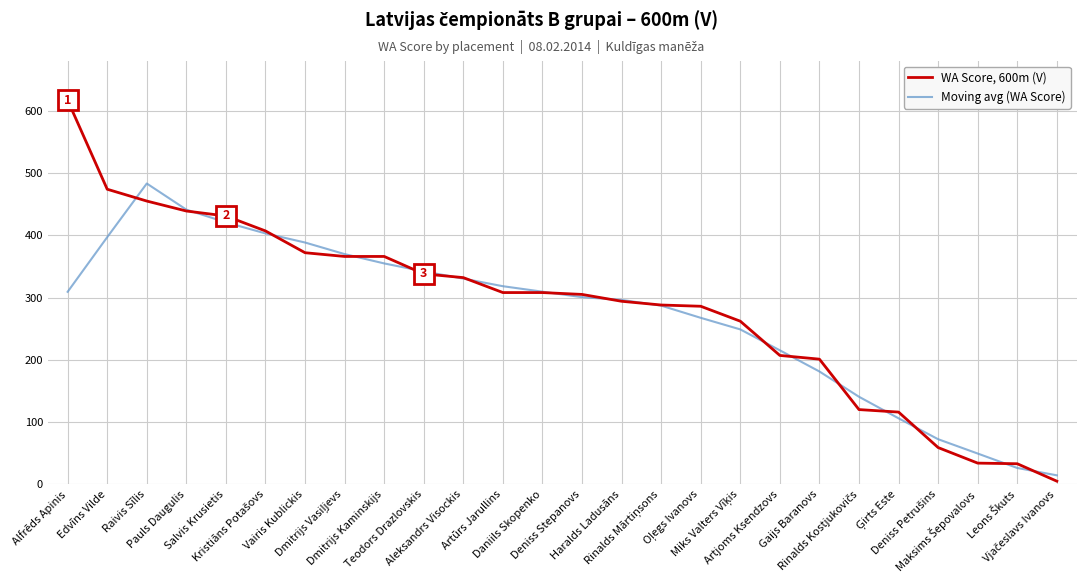

What value does the Moving avg (WA Score) series have at Artūrs Jarullins?

318.2